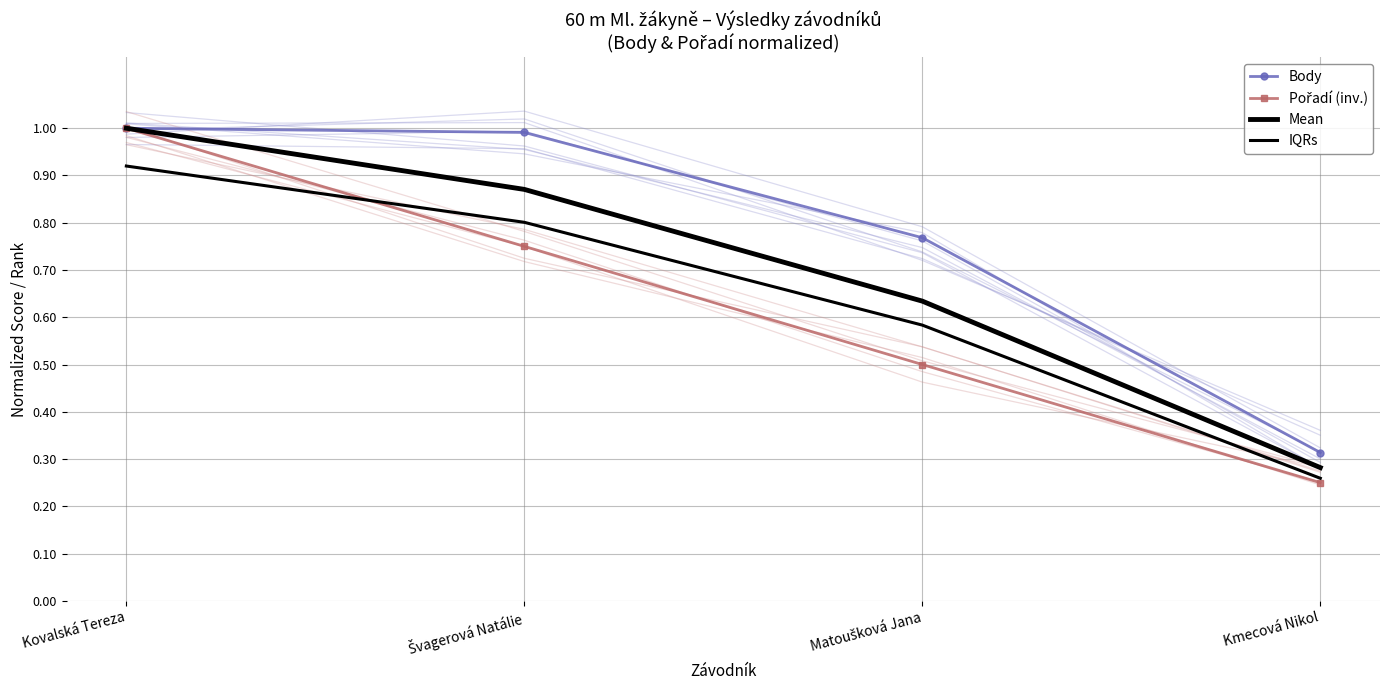

What is the total value across all series at Matoušková Jana?

2.5